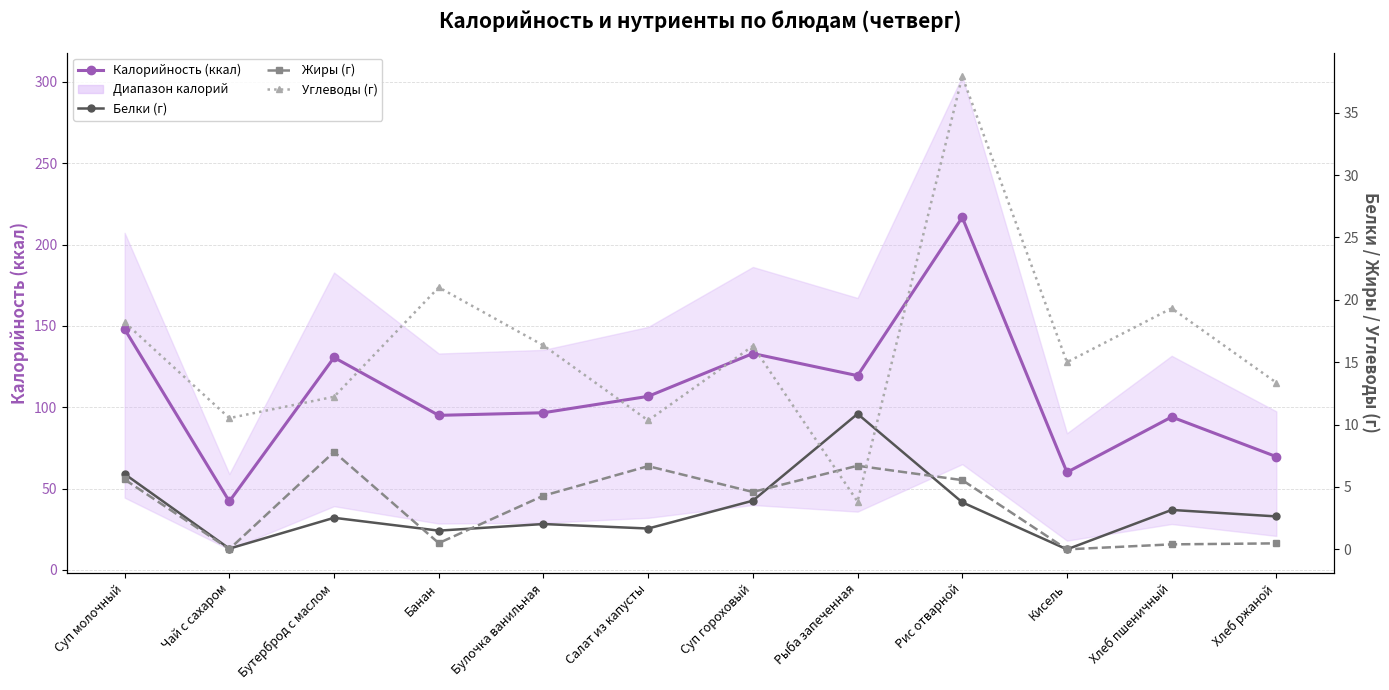

Does the chart display data point markers on the line(s)?

Yes